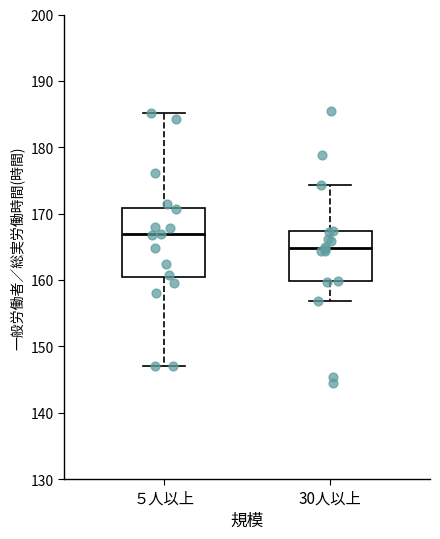

Reading left to right, transcribe this box plot: for each box, give where its median line is, the range the box spans, and where its two whiskers end, as read against the y-axis. The values are not printed on the chart, so give them approximately, as read against the axis.

５人以上: median 167, box 161 to 171, whiskers 147 to 185
30人以上: median 165, box 160 to 167, whiskers 157 to 174